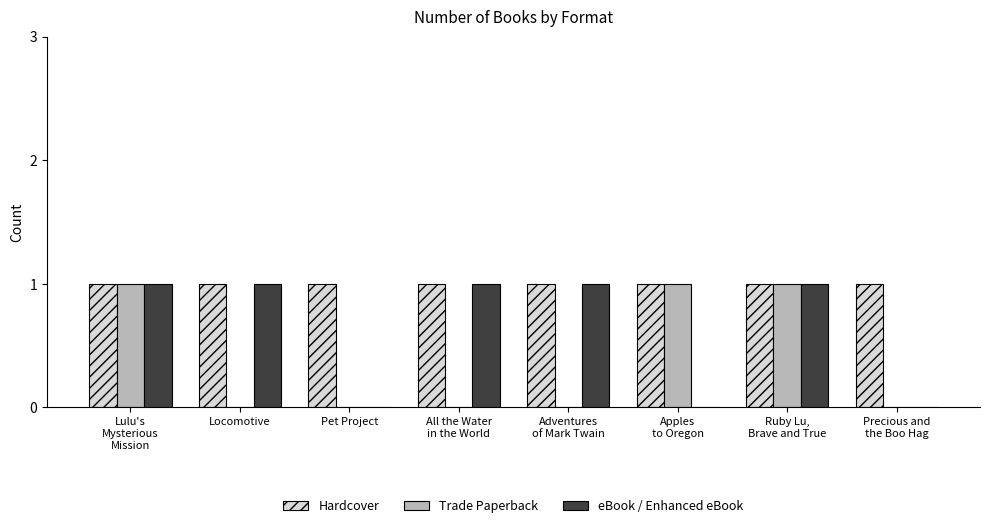

Which series has the largest total across all categories?

Hardcover